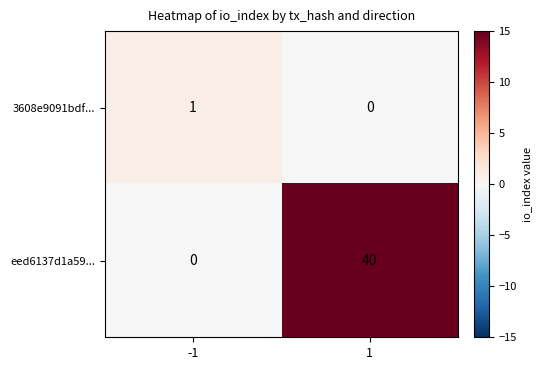

Is the value of eed6137d1a59... at 1 greater than the value of 3608e9091bdf... at -1?

Yes